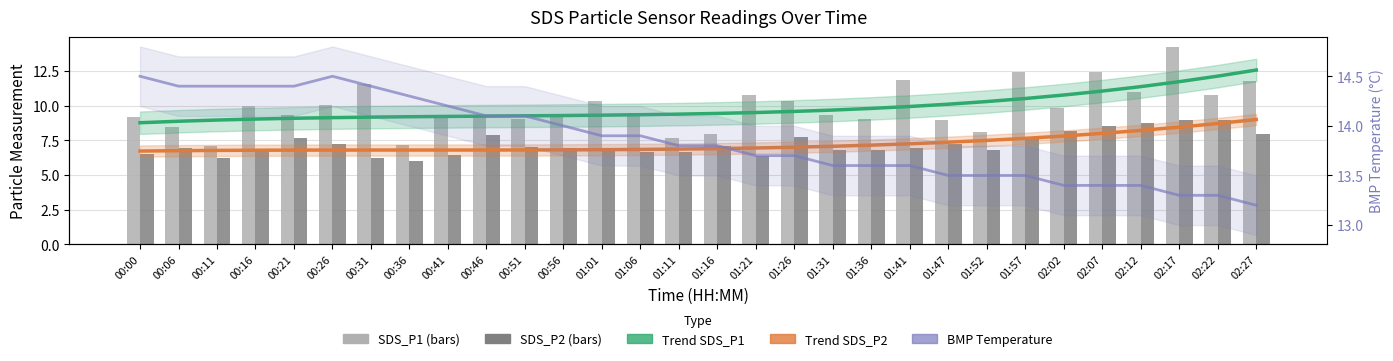

What is the lowest value of the Trend SDS_P2 series?

6.7